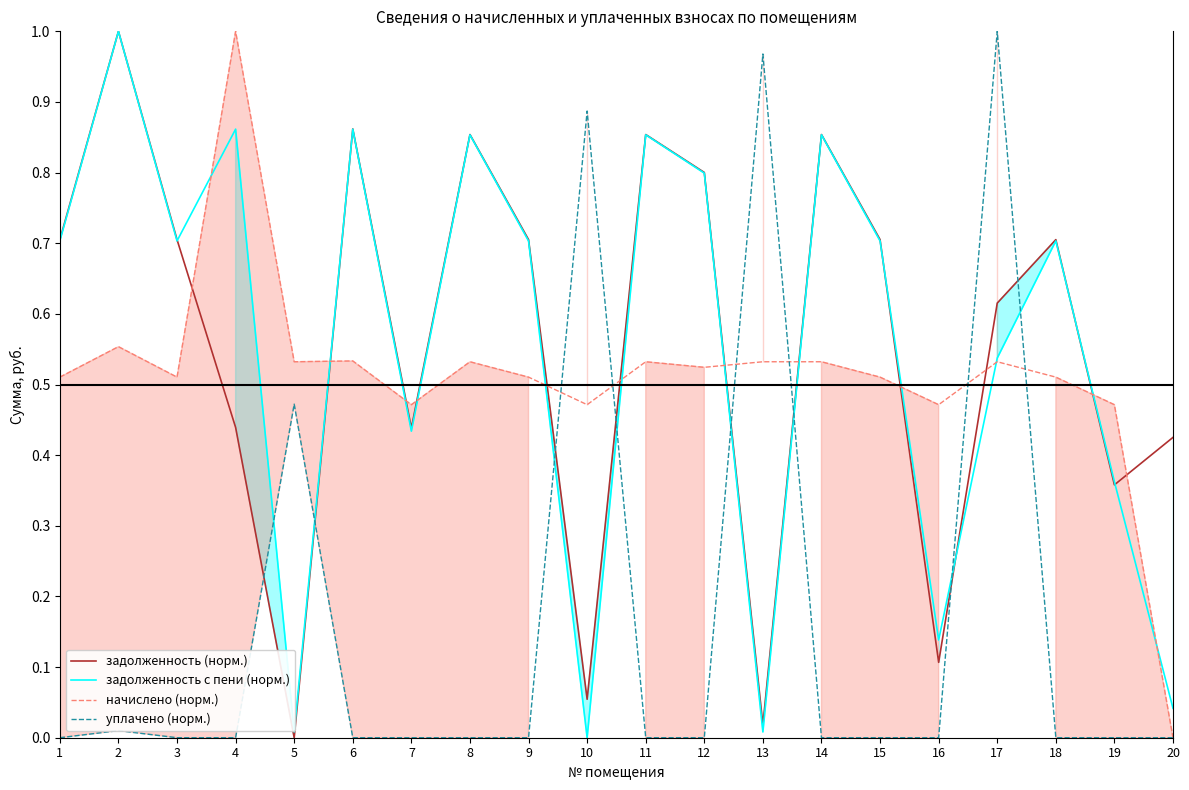

How many interior local valleys does the задолженность с пени (норм.) series have?

6